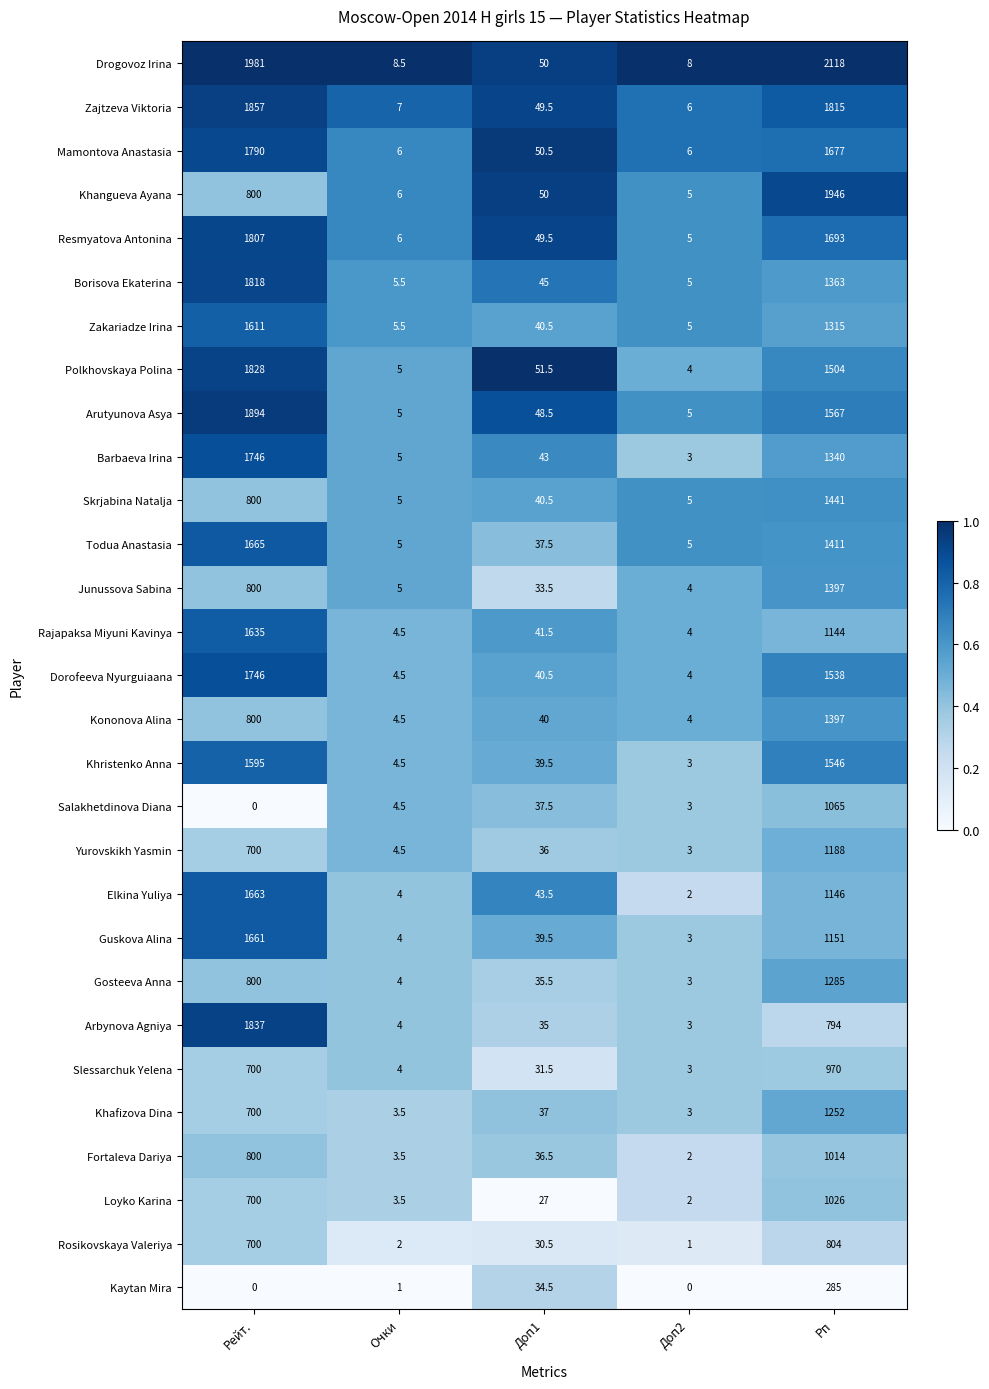

What is the sum of all Borisova Ekaterina values?

3236.5